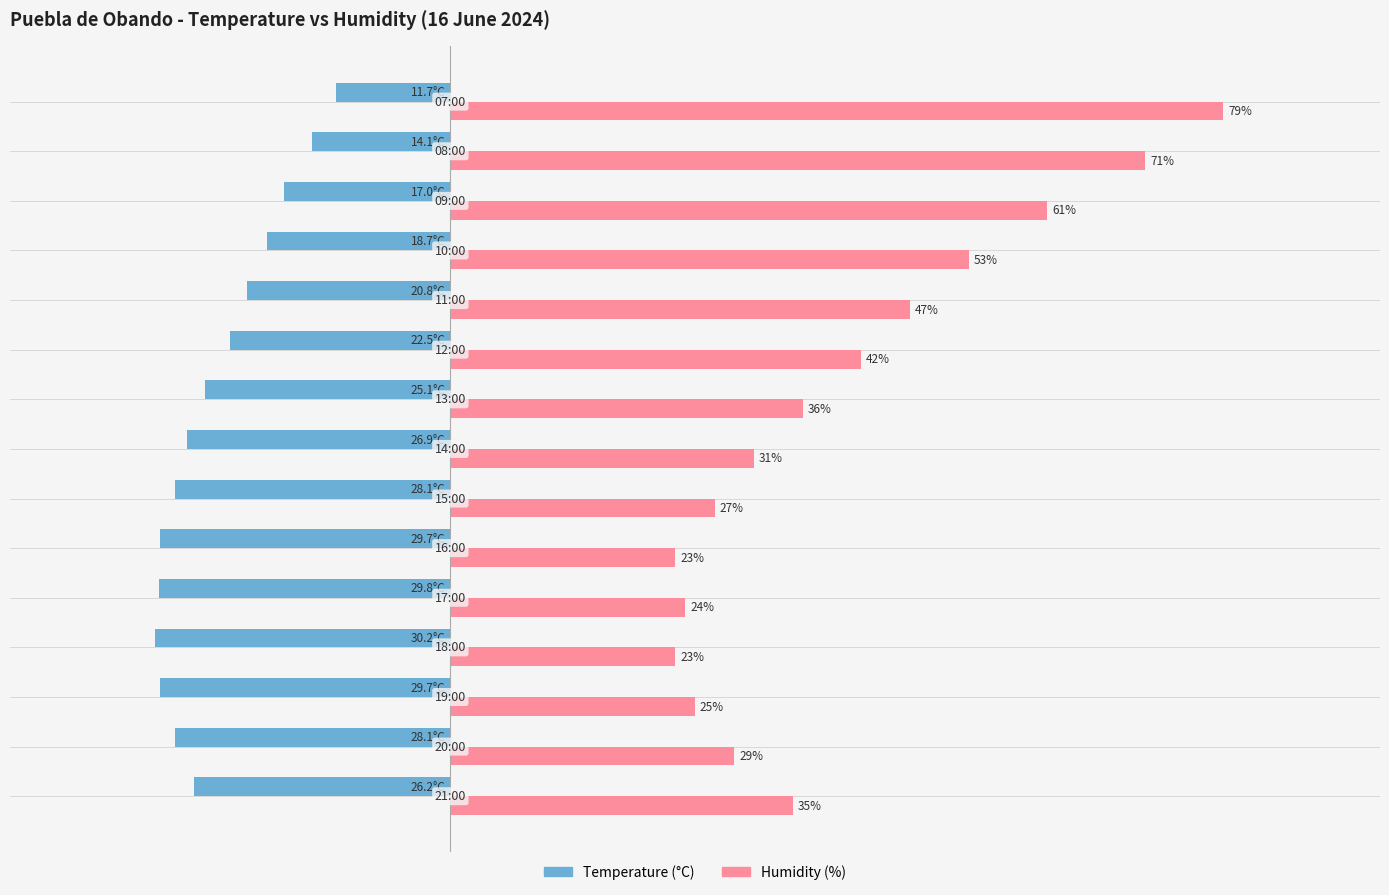

Which series has the widest spread of values?

Humidity (%)